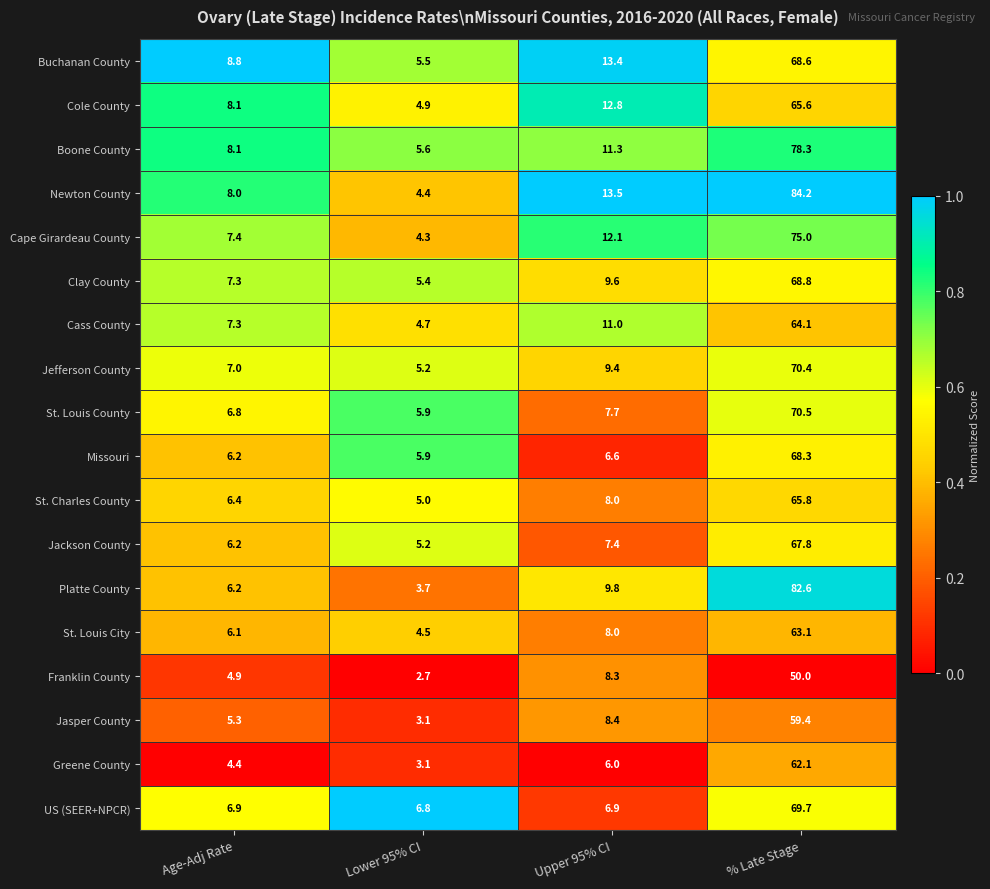

At which category is the sum across all series the highest?

% Late Stage